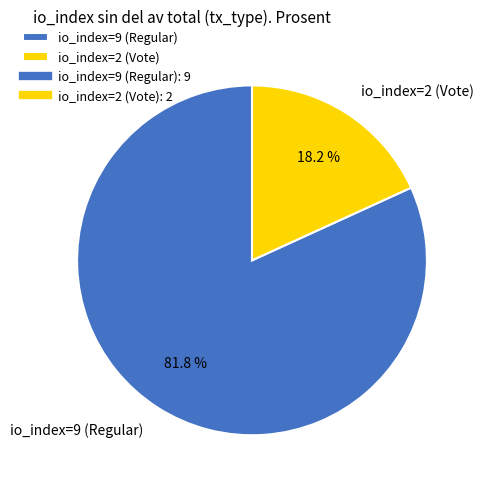

What percentage is the io_index=2 (Vote) slice, to the nearest percent?

18%